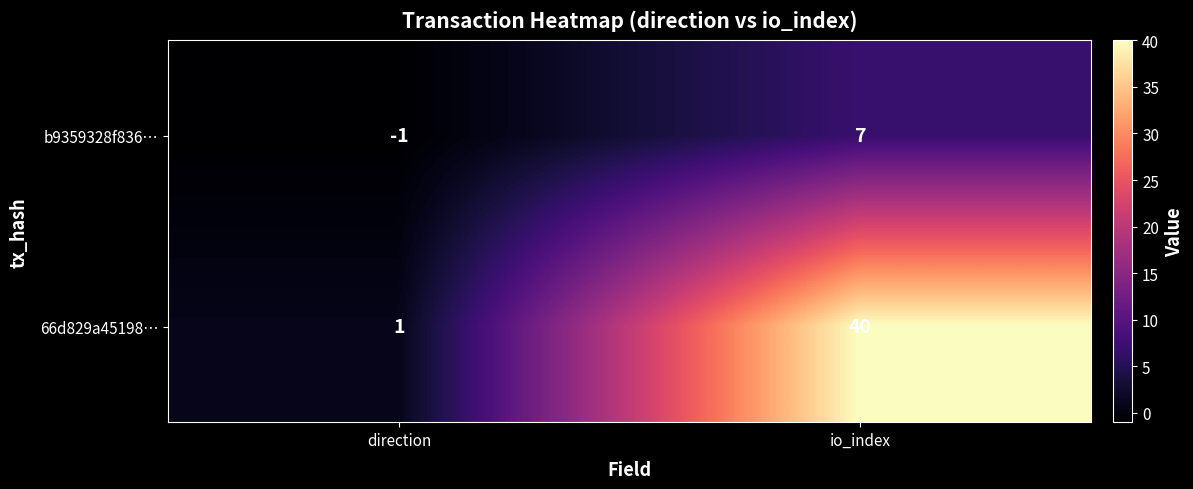

What is the sum of the b9359328f836… values at io_index and direction?

6